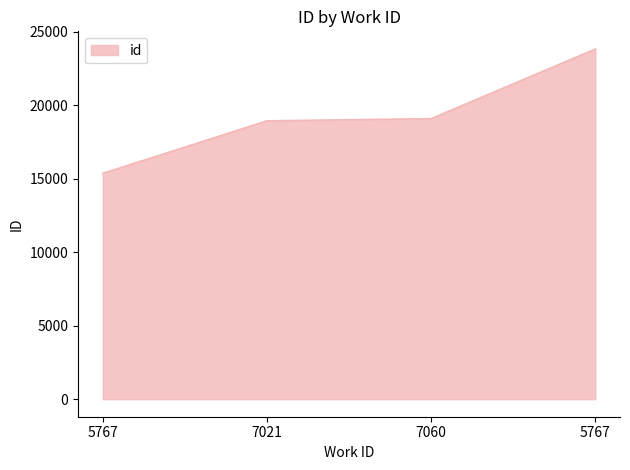

Between 5767 and 5767, which is larger?

5767